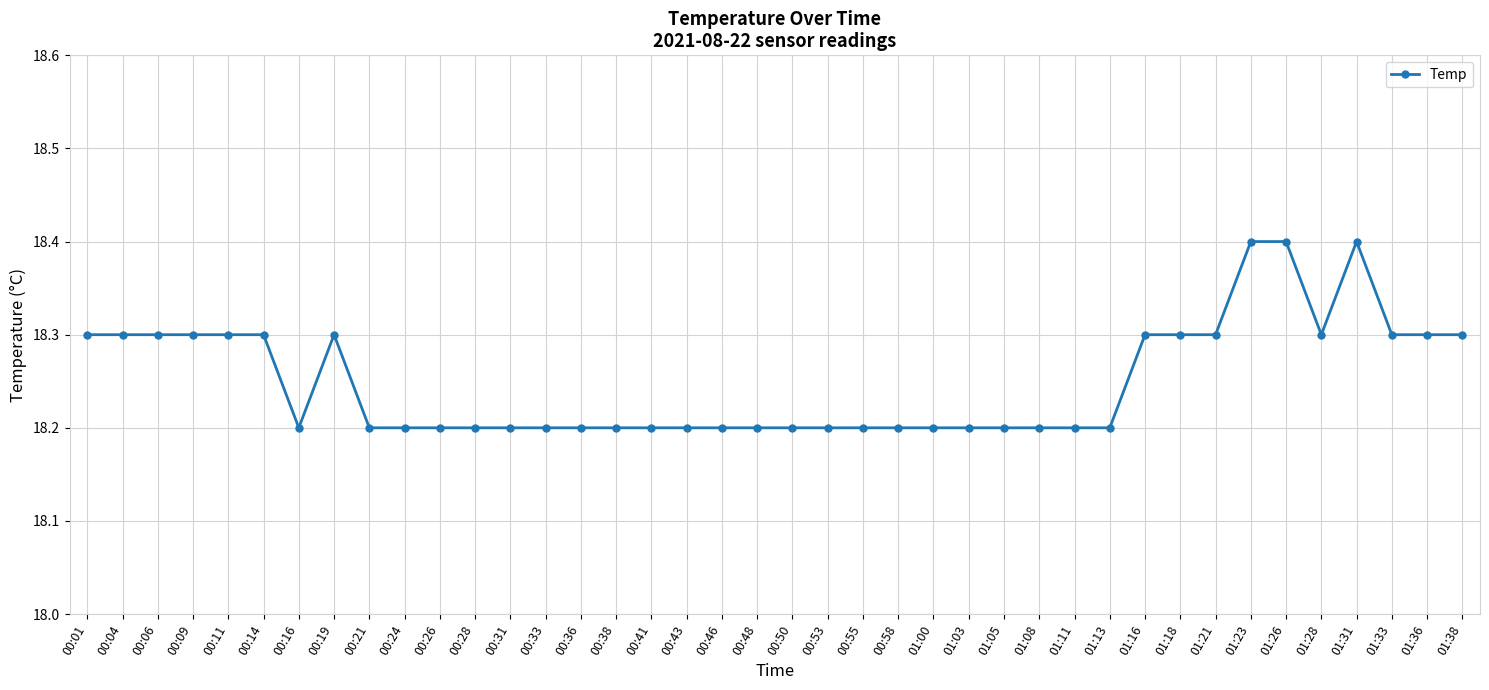

Reading left to right, list all the values displayed in this chart.

18.3	18.3	18.3	18.3	18.3	18.3	18.2	18.3	18.2	18.2	18.2	18.2	18.2	18.2	18.2	18.2	18.2	18.2	18.2	18.2	18.2	18.2	18.2	18.2	18.2	18.2	18.2	18.2	18.2	18.2	18.3	18.3	18.3	18.4	18.4	18.3	18.4	18.3	18.3	18.3